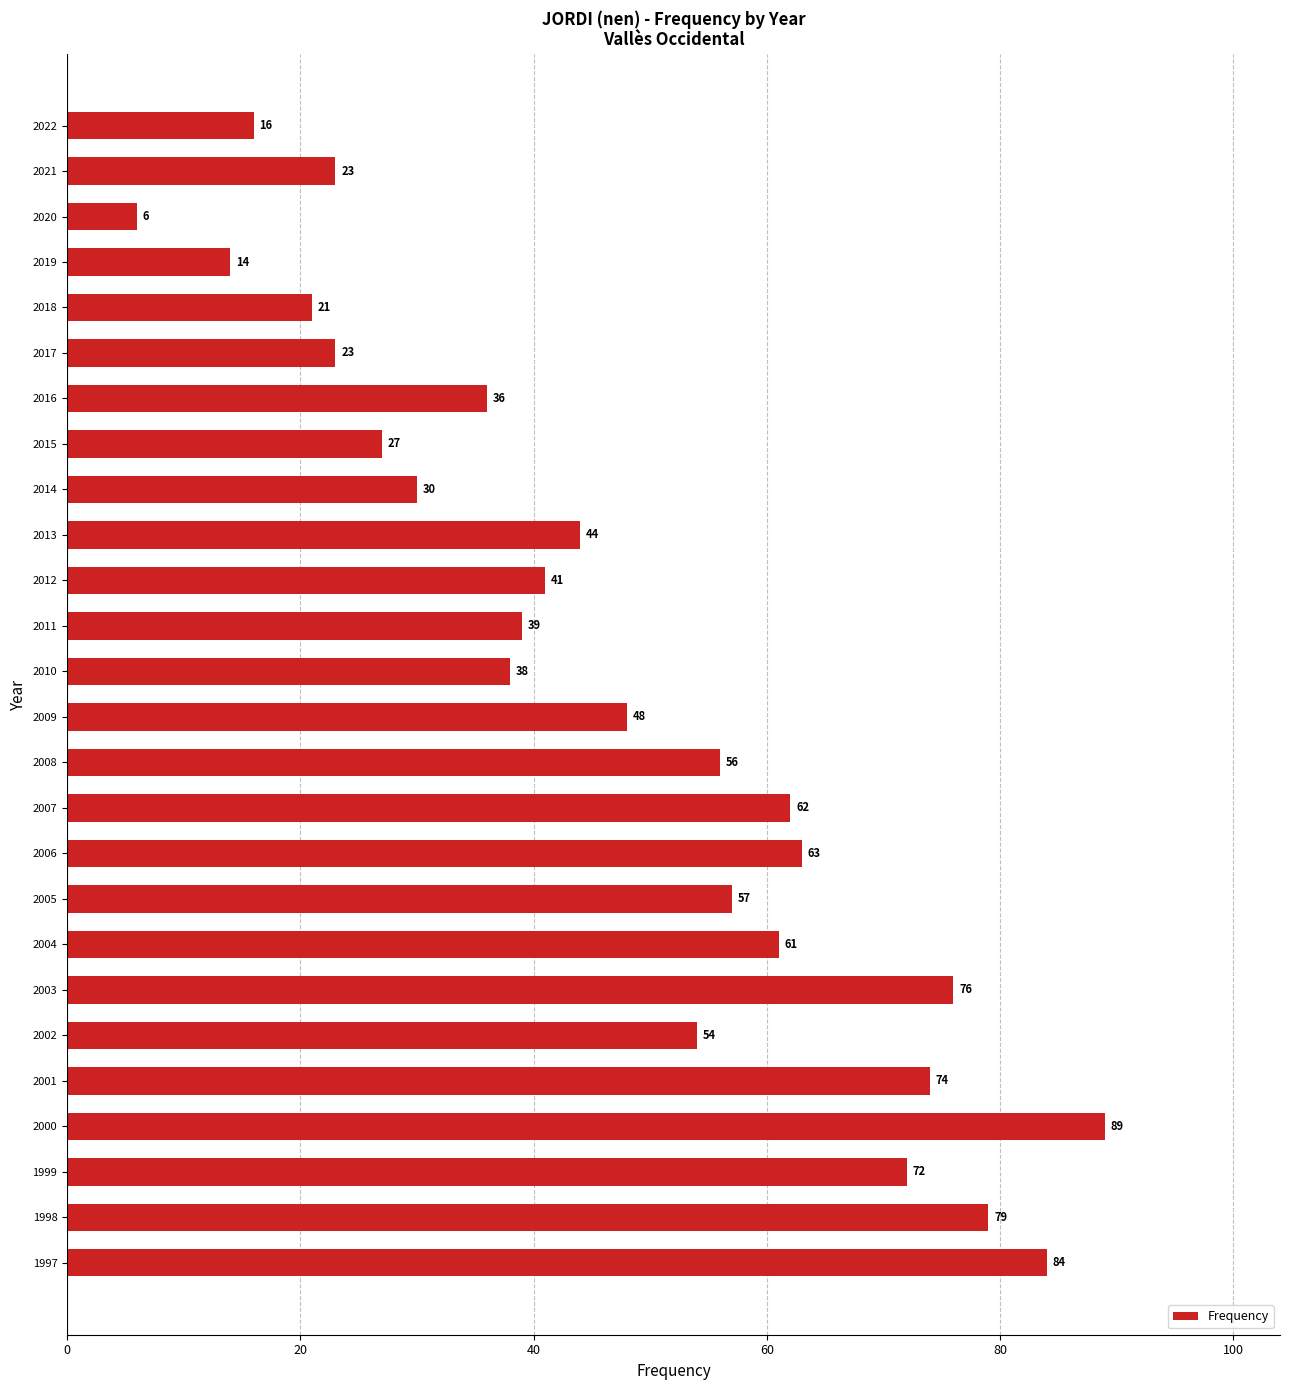

The value at 2021 is 16. True or false?

False